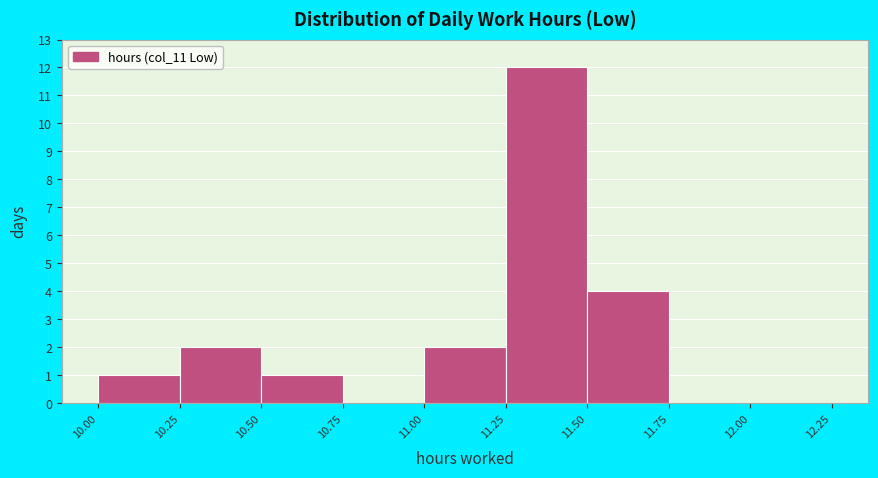

What is the height of the bar covering 11.50 to 11.75 on the x-axis? The values are not printed on the chart, so give them approximately, as read against the axis.

4